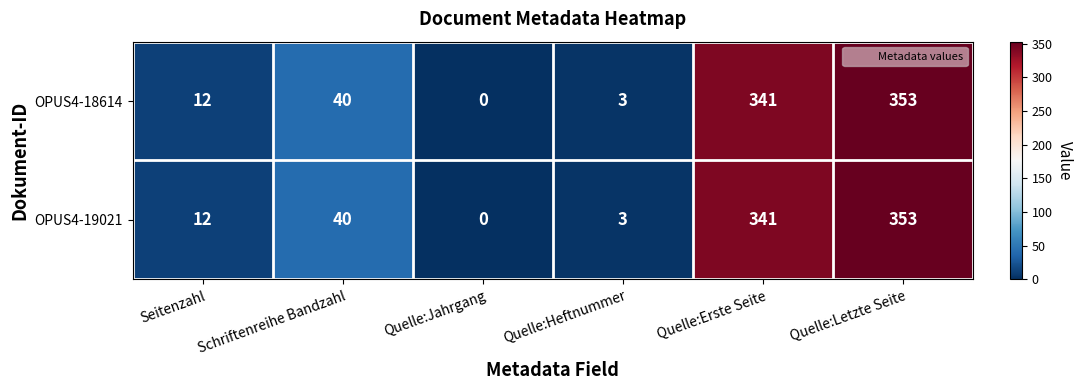

Which category has the highest value in the OPUS4-18614 series?

Quelle:Letzte Seite